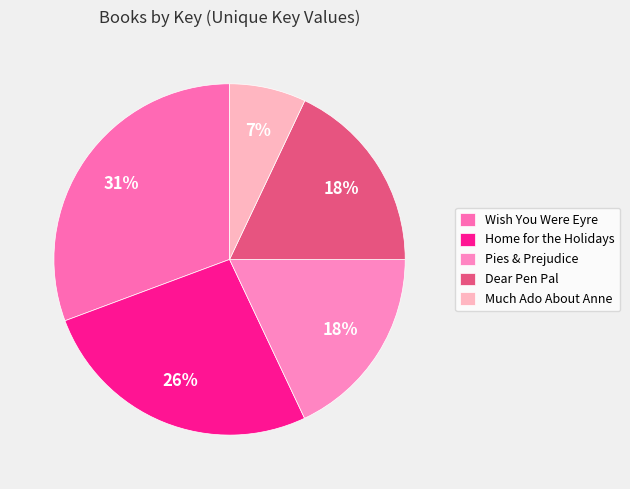

Does any single category account for the majority?

No